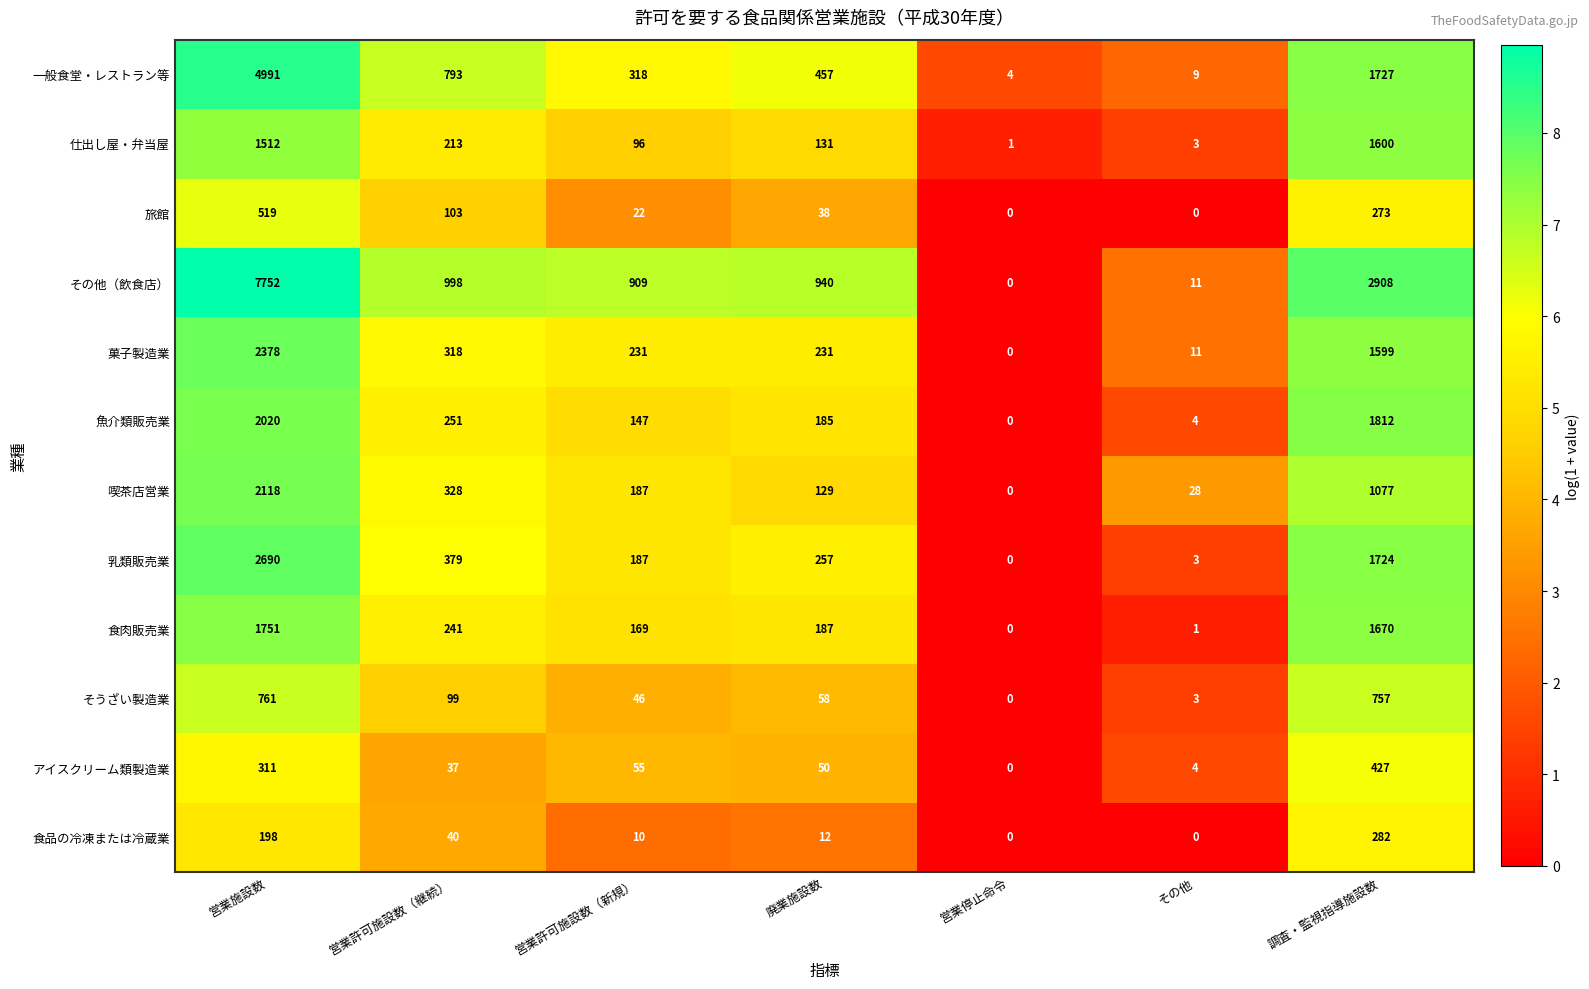

Is it true that 菓子製造業 equals 231 at 廃業施設数?

True